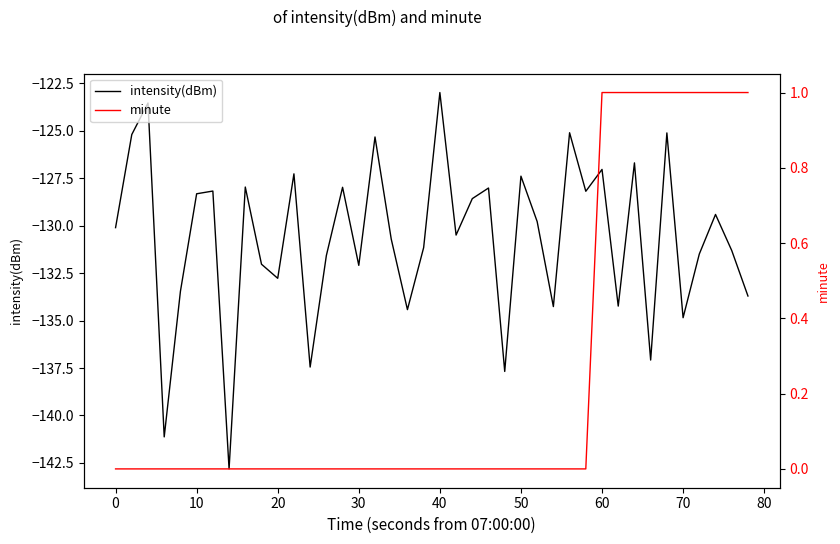

How many lines are shown in the chart?

2